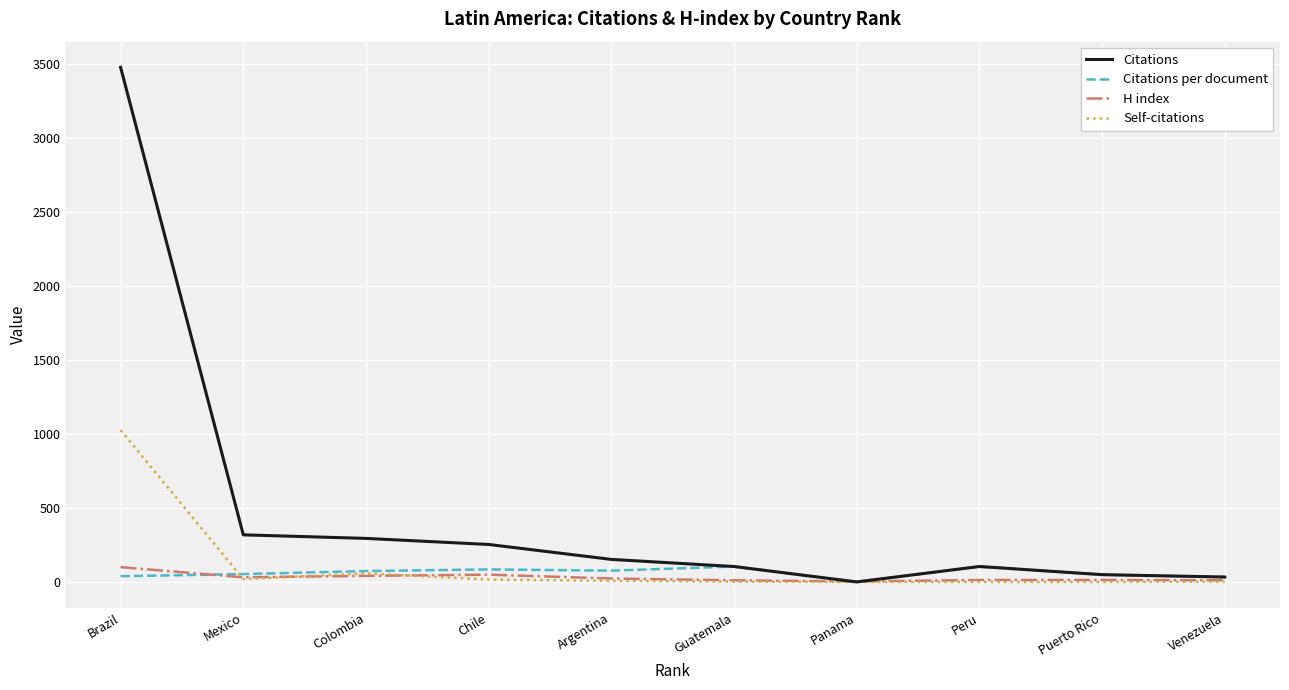

How many values in the Self-citations series are below 7?

5